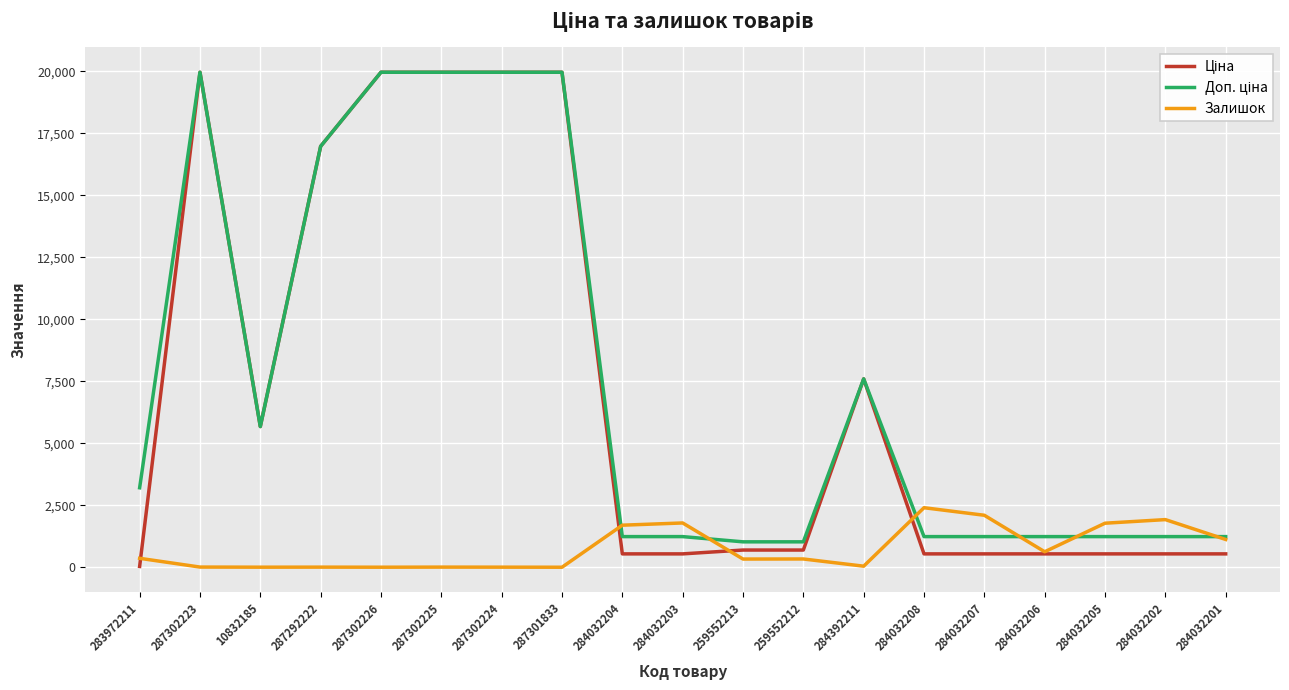

What is the greatest value displayed?

19964.2